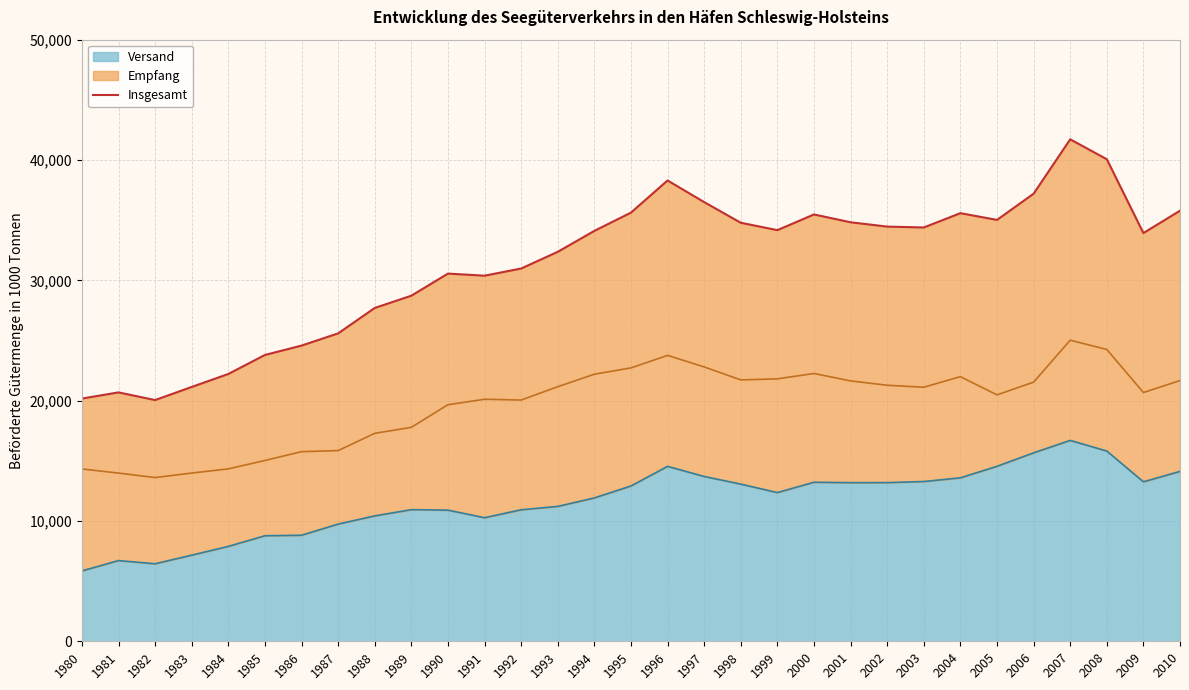

Reading left to right, transcribe all the data shown in this chart.

1980=20173.0	1981=20685.0	1982=20049.0	1983=21138.0	1984=22216.0	1985=23795.0	1986=24575.0	1987=25589.0	1988=27703.0	1989=28722.0	1990=30558.0	1991=30385.0	1992=30980.0	1993=32368.0	1994=34109.0	1995=35626.0	1996=38297.0	1997=36501.0	1998=34783.0	1999=34170.0	2000=35474.0	2001=34823.0	2002=34465.0	2003=34391.0	2004=35580.0	2005=35021.0	2006=37196.5	2007=41718.0	2008=40064.0	2009=33928.0	2010=35786.0